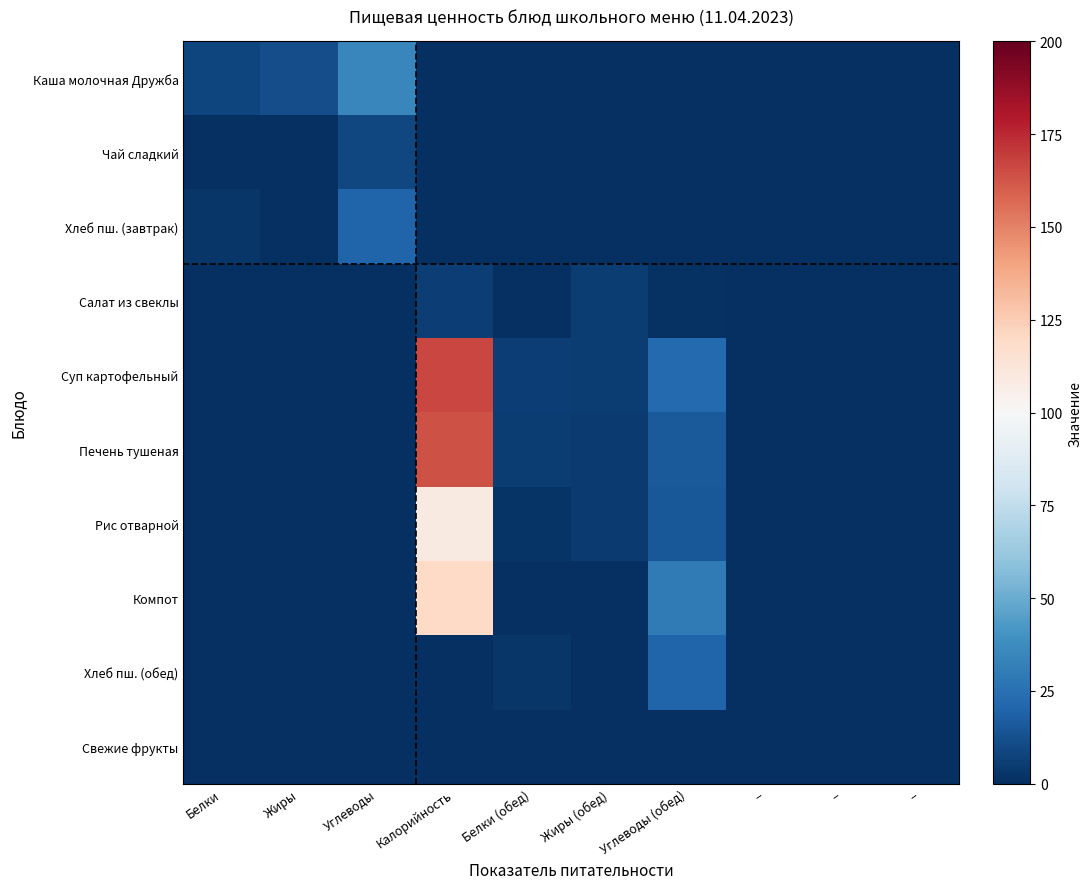

Reading left to right, what are all the values shown in this chart?

Каша молочная Дружба: Белки=-0.9	Жиры=-0.9	Углеводы=-0.7	Калорийность=-1.0	Белки (обед)=-1.0	Жиры (обед)=-1.0	Углеводы (обед)=-1.0	–=-1.0	–=-1.0	–=-1.0
Чай сладкий: Белки=-1.0	Жиры=-1.0	Углеводы=-0.9	Калорийность=-1.0	Белки (обед)=-1.0	Жиры (обед)=-1.0	Углеводы (обед)=-1.0	–=-1.0	–=-1.0	–=-1.0
Хлеб пш. (завтрак): Белки=-1.0	Жиры=-1.0	Углеводы=-0.8	Калорийность=-1.0	Белки (обед)=-1.0	Жиры (обед)=-1.0	Углеводы (обед)=-1.0	–=-1.0	–=-1.0	–=-1.0
Салат из свеклы: Белки=-1.0	Жиры=-1.0	Углеводы=-1.0	Калорийность=-0.9	Белки (обед)=-1.0	Жиры (обед)=-1.0	Углеводы (обед)=-1.0	–=-1.0	–=-1.0	–=-1.0
Суп картофельный: Белки=-1.0	Жиры=-1.0	Углеводы=-1.0	Калорийность=0.7	Белки (обед)=-0.9	Жиры (обед)=-0.9	Углеводы (обед)=-0.8	–=-1.0	–=-1.0	–=-1.0
Печень тушеная: Белки=-1.0	Жиры=-1.0	Углеводы=-1.0	Калорийность=0.6	Белки (обед)=-0.9	Жиры (обед)=-1.0	Углеводы (обед)=-0.8	–=-1.0	–=-1.0	–=-1.0
Рис отварной: Белки=-1.0	Жиры=-1.0	Углеводы=-1.0	Калорийность=0.1	Белки (обед)=-1.0	Жиры (обед)=-1.0	Углеводы (обед)=-0.8	–=-1.0	–=-1.0	–=-1.0
Компот: Белки=-1.0	Жиры=-1.0	Углеводы=-1.0	Калорийность=0.2	Белки (обед)=-1.0	Жиры (обед)=-1.0	Углеводы (обед)=-0.7	–=-1.0	–=-1.0	–=-1.0
Хлеб пш. (обед): Белки=-1.0	Жиры=-1.0	Углеводы=-1.0	Калорийность=-1.0	Белки (обед)=-1.0	Жиры (обед)=-1.0	Углеводы (обед)=-0.8	–=-1.0	–=-1.0	–=-1.0
Свежие фрукты: Белки=-1.0	Жиры=-1.0	Углеводы=-1.0	Калорийность=-1.0	Белки (обед)=-1.0	Жиры (обед)=-1.0	Углеводы (обед)=-1.0	–=-1.0	–=-1.0	–=-1.0